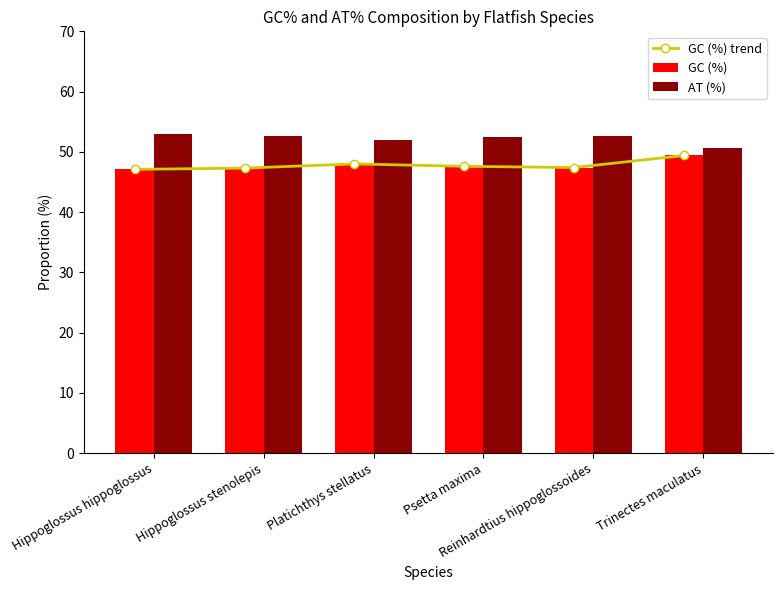

At Reinhardtius hippoglossoides, list the series in order from smallest to largest.

GC (%) trend, GC (%), AT (%)